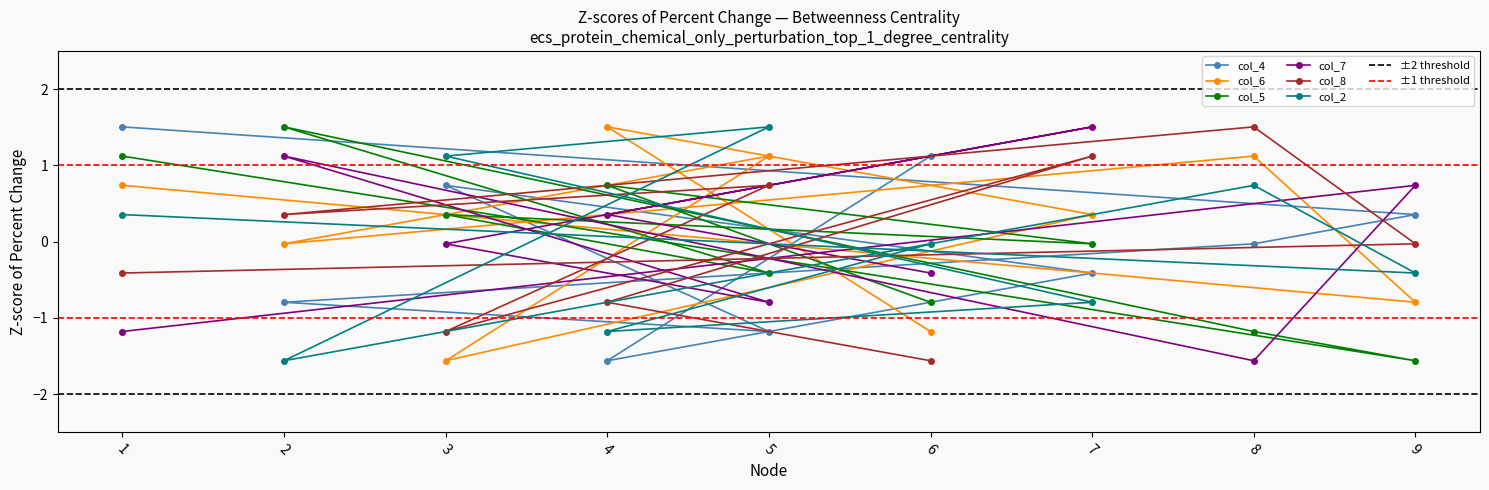

What is the difference between the highest and lowest values at 6?

2.7